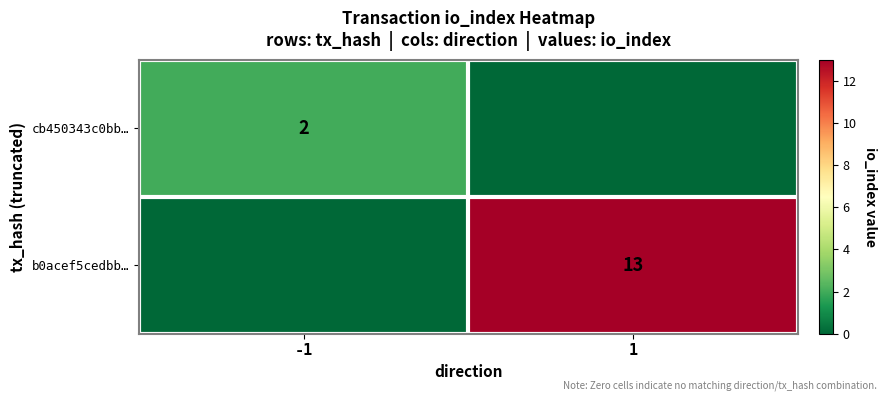

At how many categories does at least one series exceed 11?

1